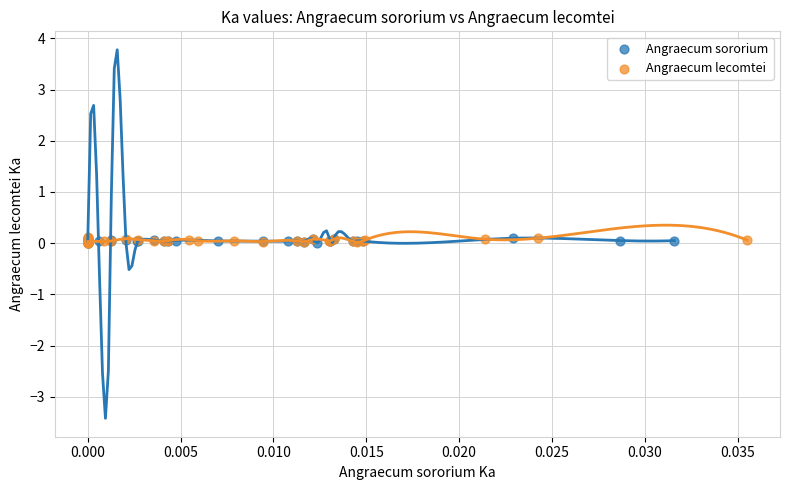

What are all the series names shown in the legend?

Angraecum sororium, Angraecum lecomtei